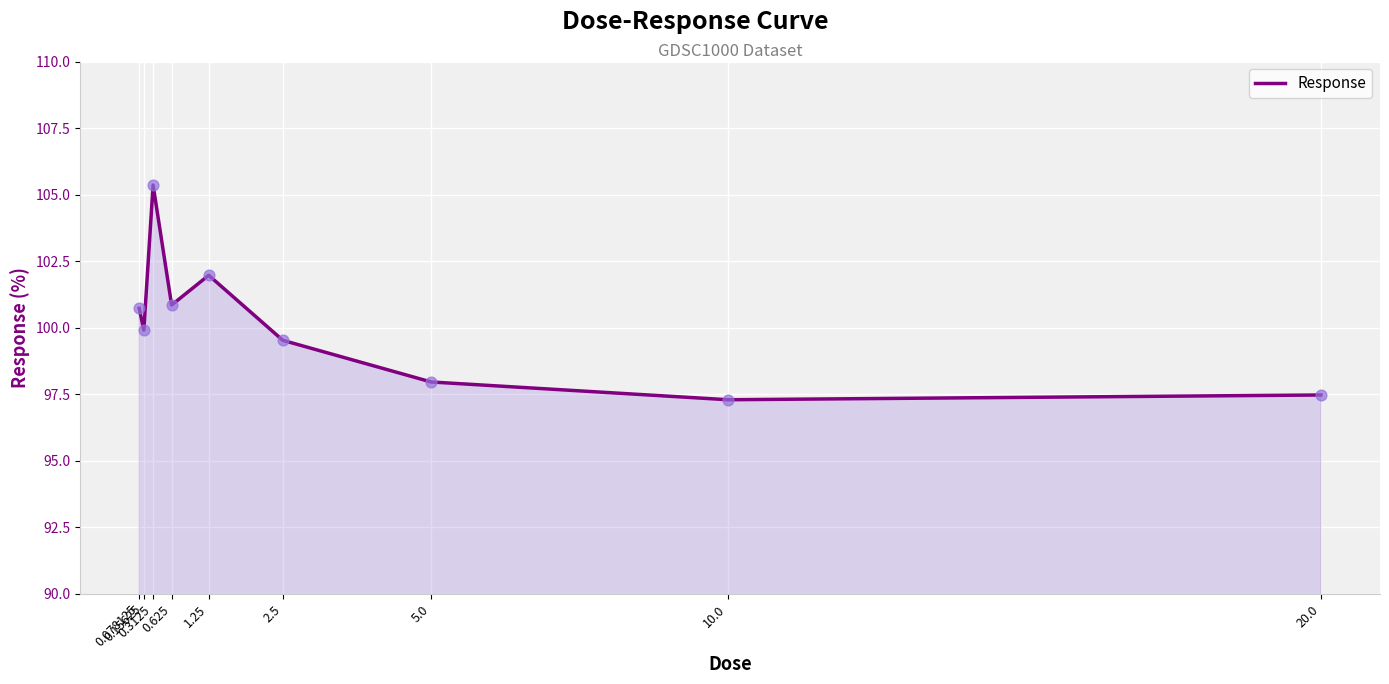

Approximately how many times larger is the value at 2.5 compared to 0.15625?

1.0